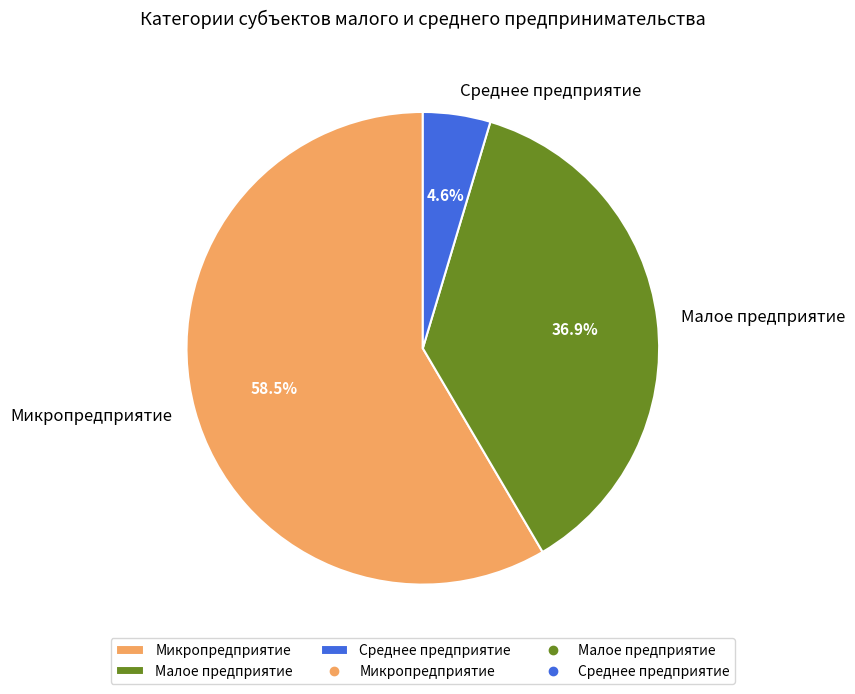

To the nearest percent, what is the difference between the Микропредприятие and Среднее предприятие slice percentages?

54%